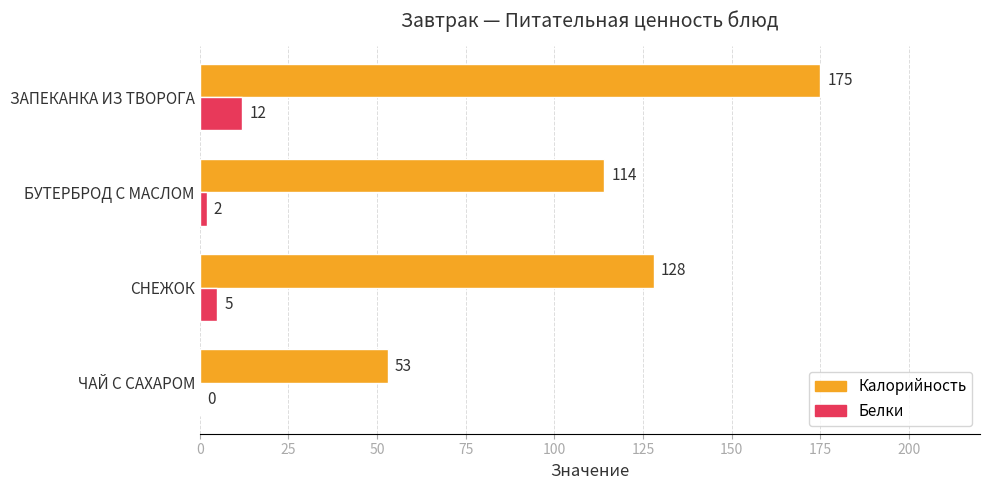

What is the sum of the Белки values at ЗАПЕКАНКА ИЗ ТВОРОГА and ЧАЙ С САХАРОМ?

12